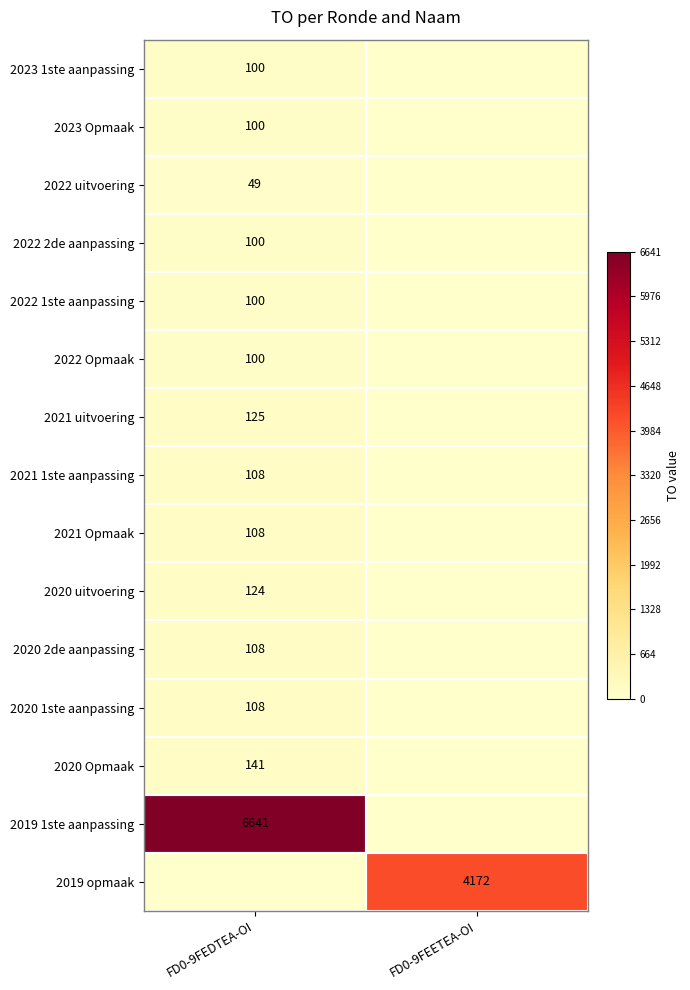

Is it true that 2023 1ste aanpassing equals 46 at FD0-9FEDTEA-OI?

False